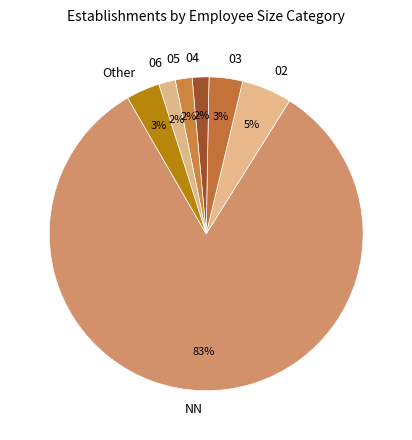

Does 03 represent more than half of the total?

No